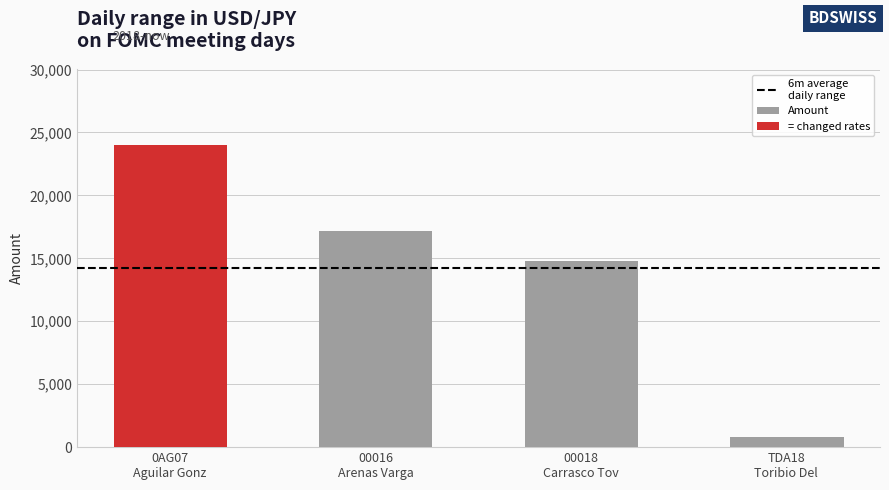

How many distinct data groups are displayed?

1